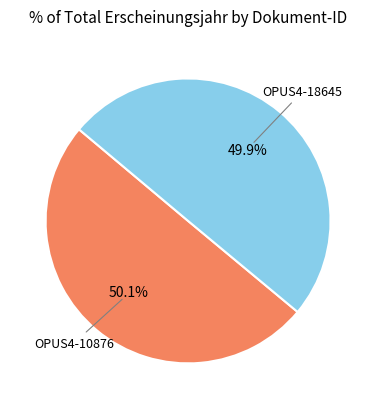

Is there any slice that represents more than half of the pie?

Yes